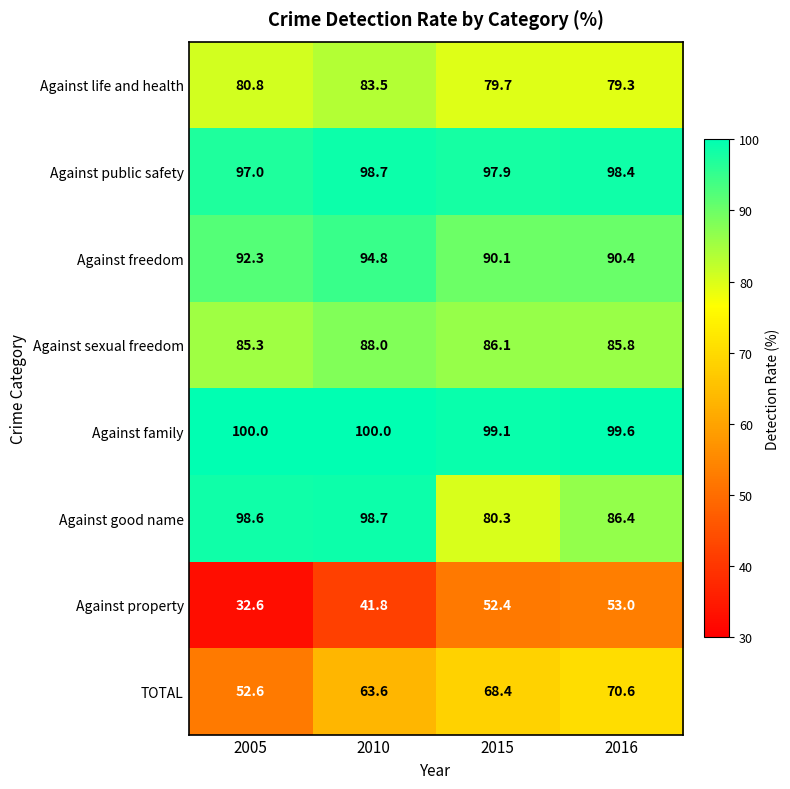

What is the difference between the Against public safety values at 2010 and 2015?

0.8